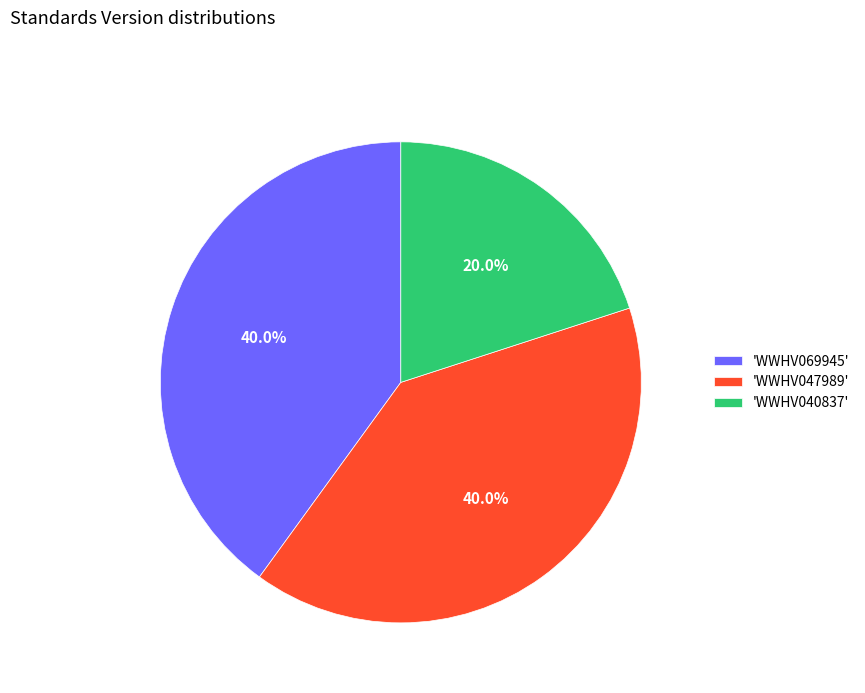

Does any single category account for the majority?

No